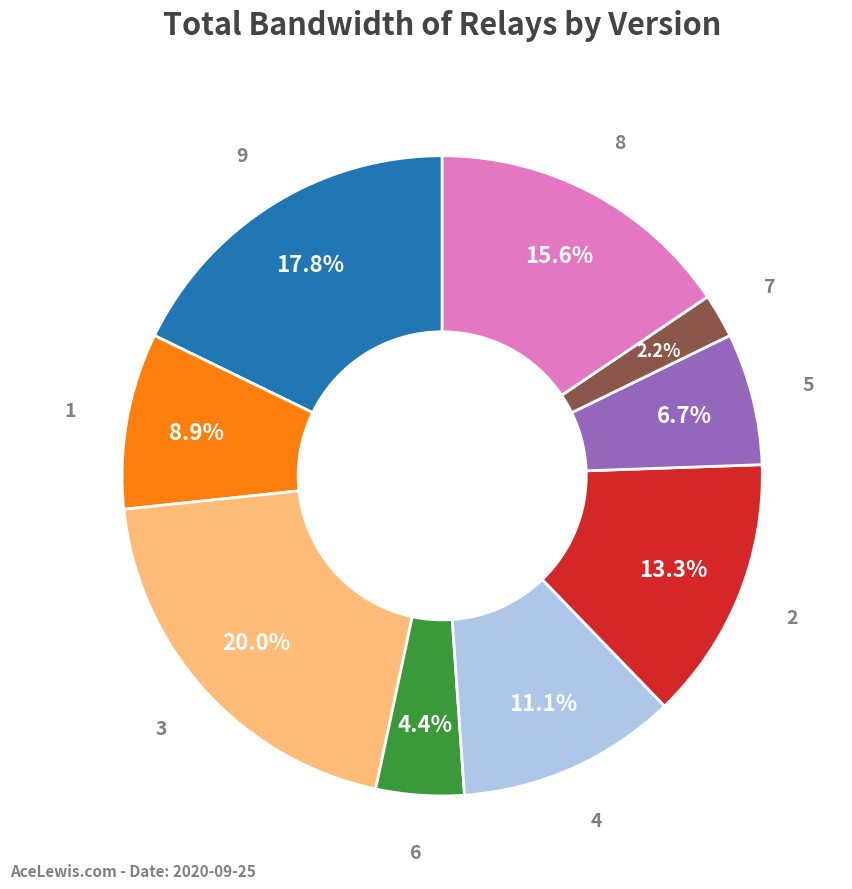

How many segments does this pie chart have?

9